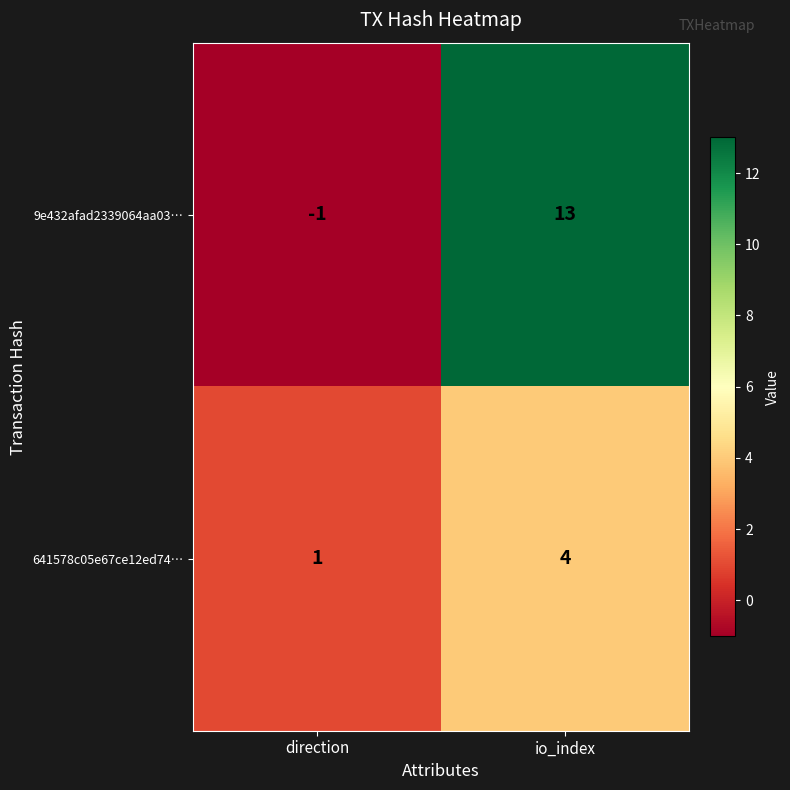

Which category has the lowest value in the 641578c05e67ce12ed74… series?

direction